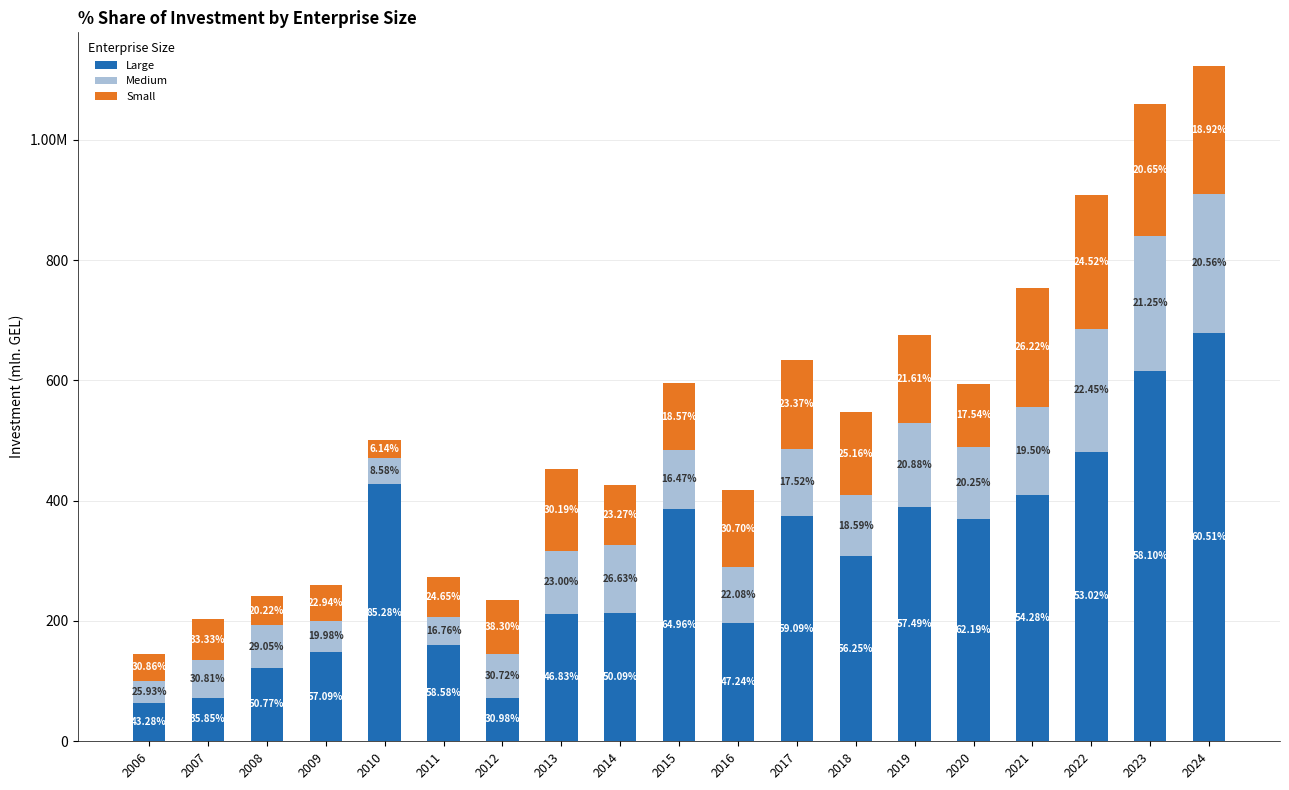

Does the chart contain any negative values?

No